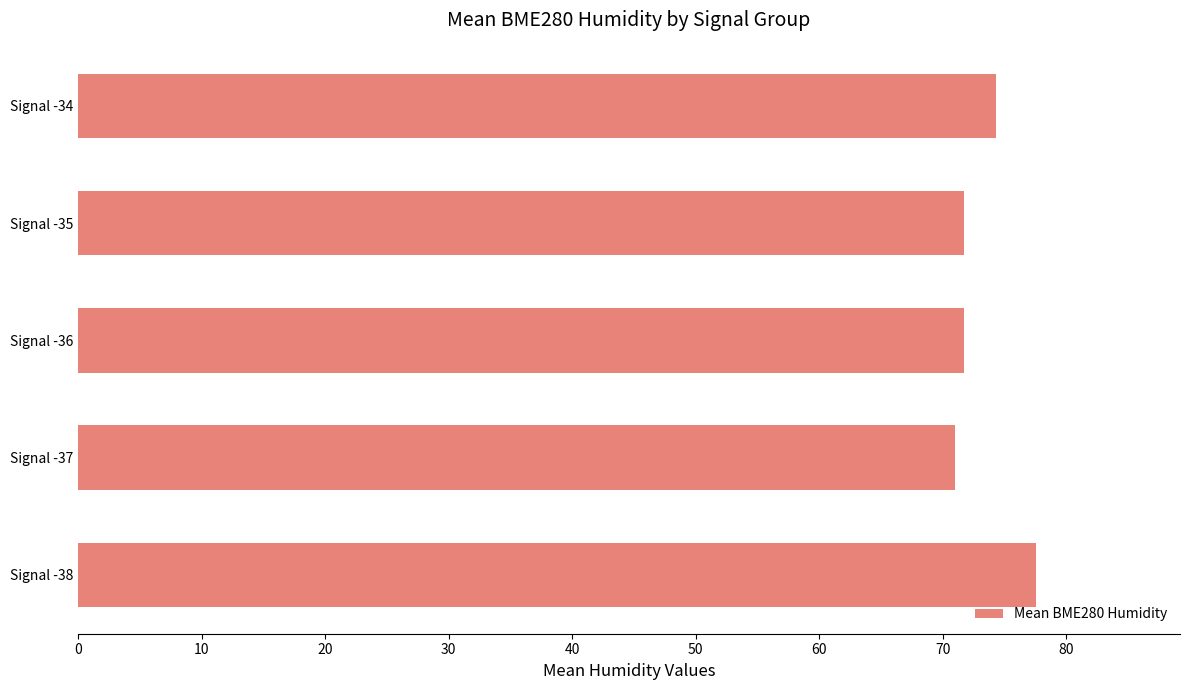

Reading bottom to top, list all the values displayed in this chart.

Signal -38=77.6	Signal -37=71.0	Signal -36=71.7	Signal -35=71.7	Signal -34=74.3